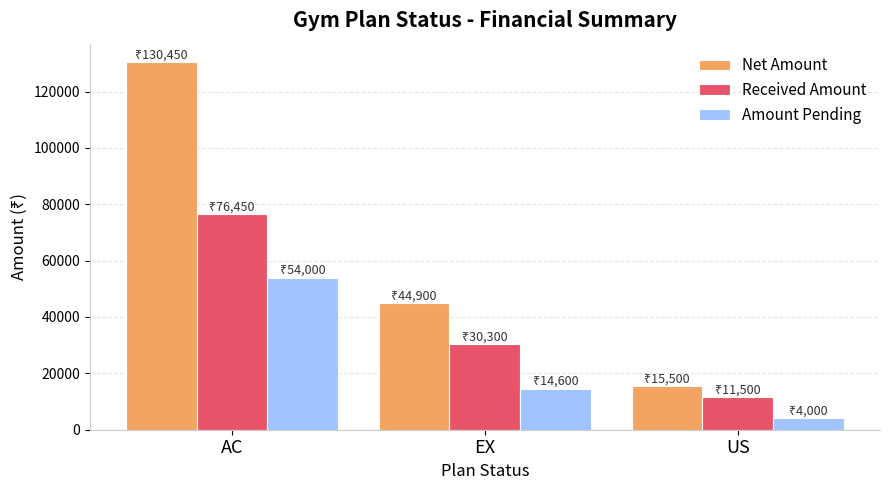

Reading left to right, extract all data points from this chart.

Net Amount: AC=130450	EX=44900	US=15500
Received Amount: AC=76450	EX=30300	US=11500
Amount Pending: AC=54000	EX=14600	US=4000